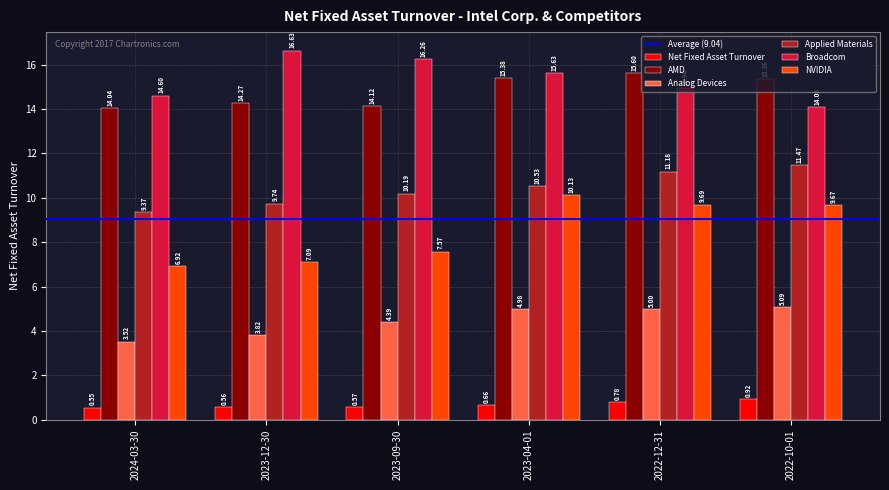

What is the sum of the Broadcom values at 2023-04-01 and 2022-10-01?

29.7